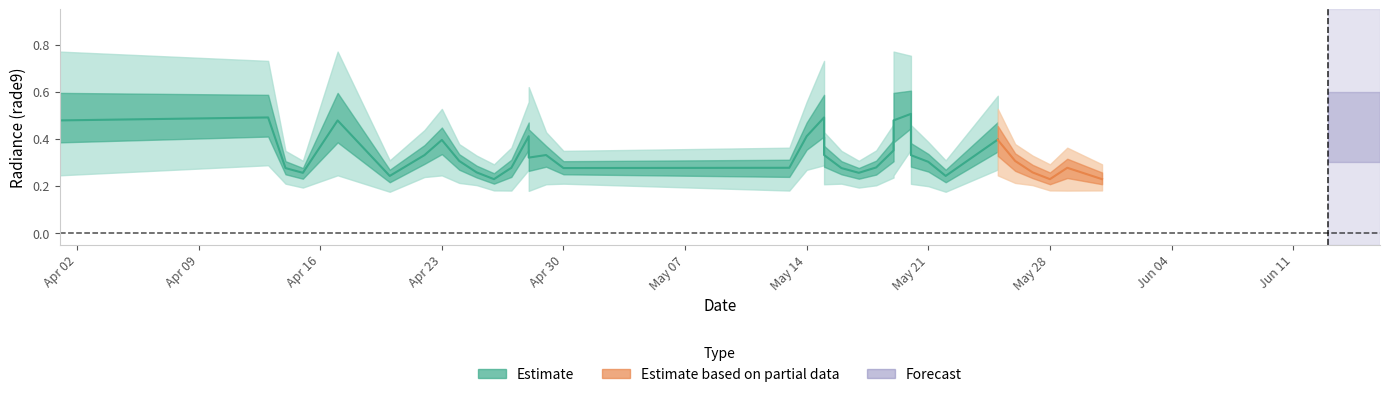

What is the label of the 37th point from the right?

2012-04-15